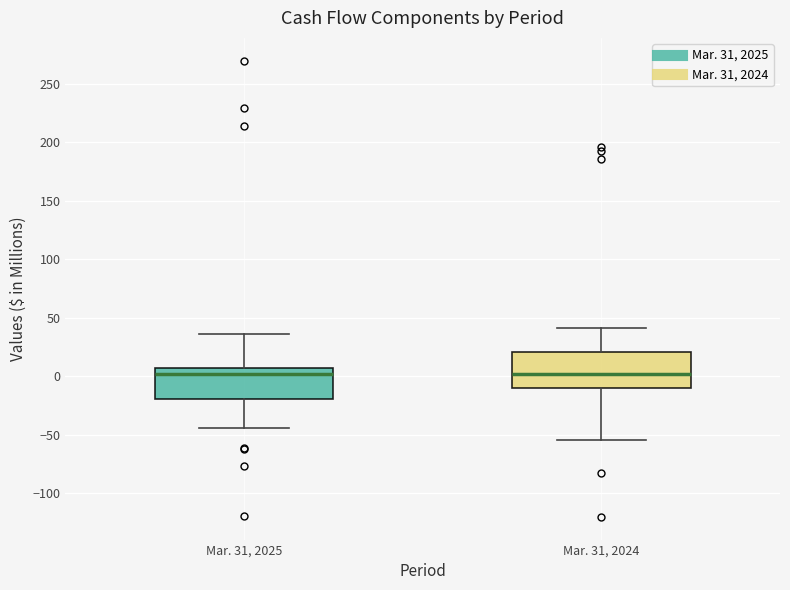

Where does the median line of the box for Mar. 31, 2024 sit on the y-axis? The values are not printed on the chart, so give them approximately, as read against the axis.

0